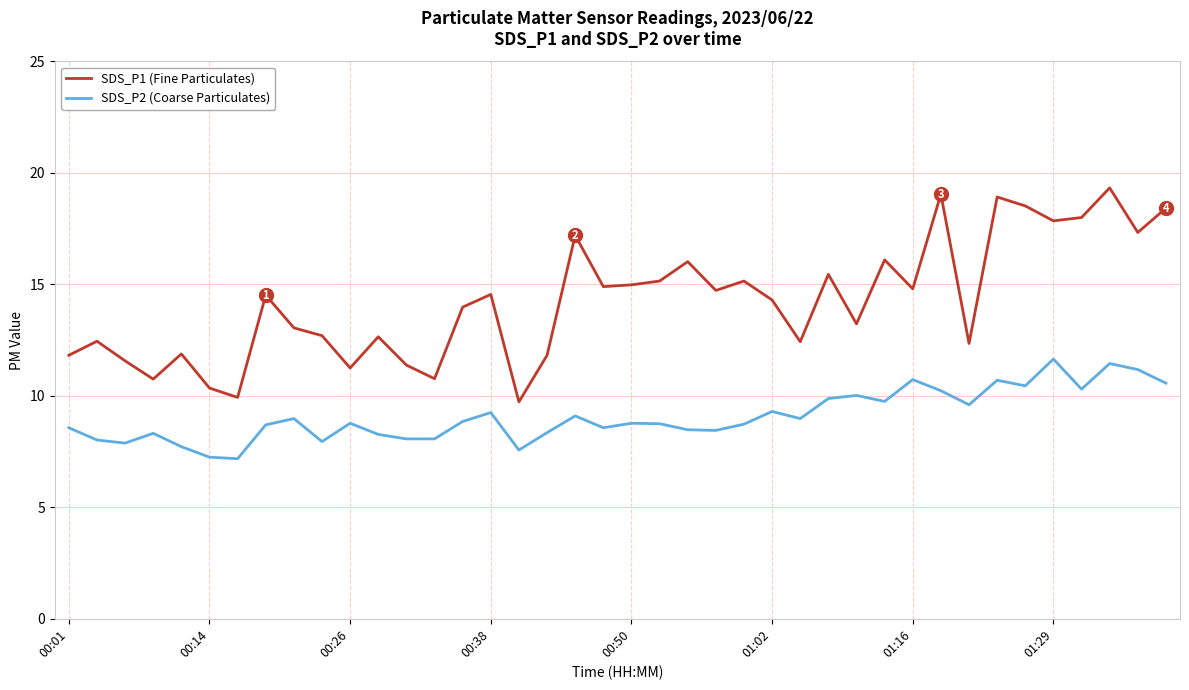

What is the smallest value displayed?

7.2